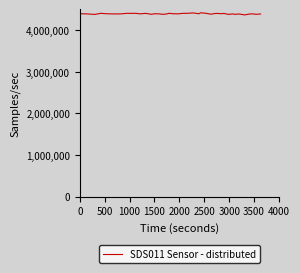

What is the maximum value shown in the chart?

4413329